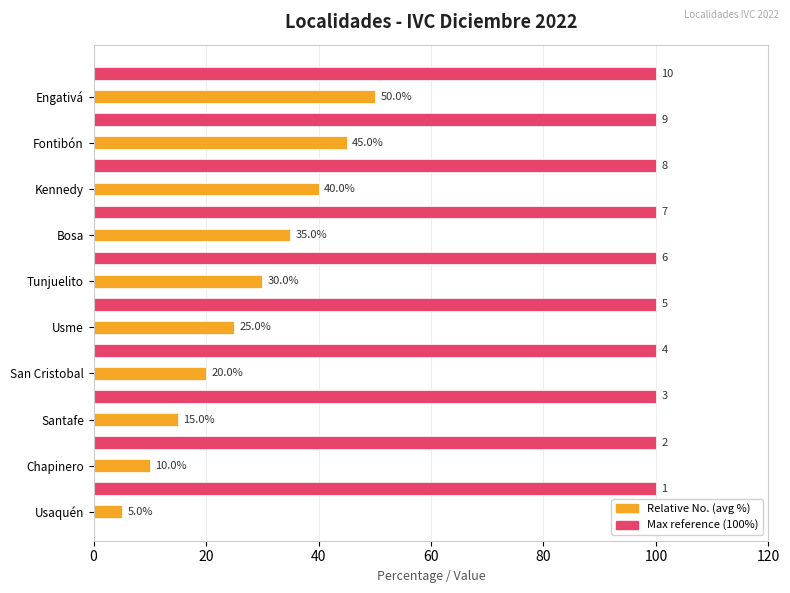

What is the minimum value shown in the chart?

5